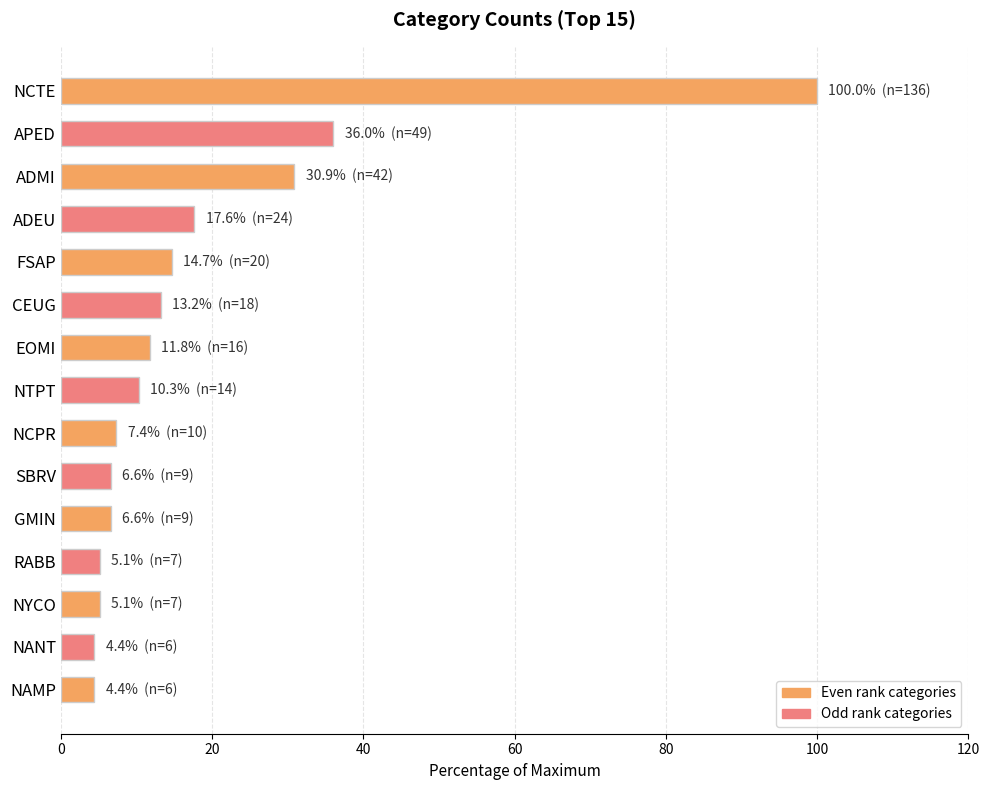

At which label is the value closest to 52?

APED